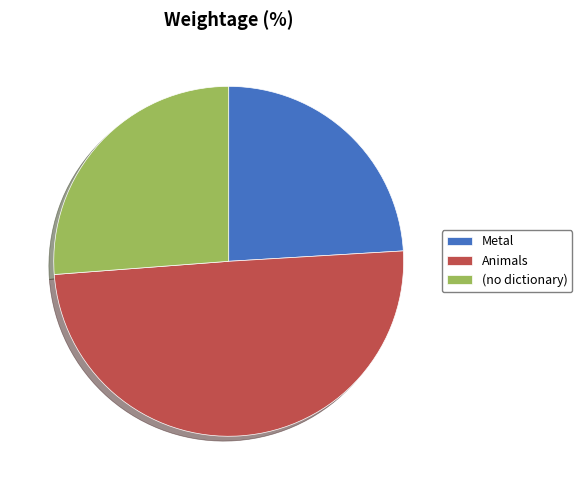

True or false: (no dictionary) accounts for 14% of the total.

False